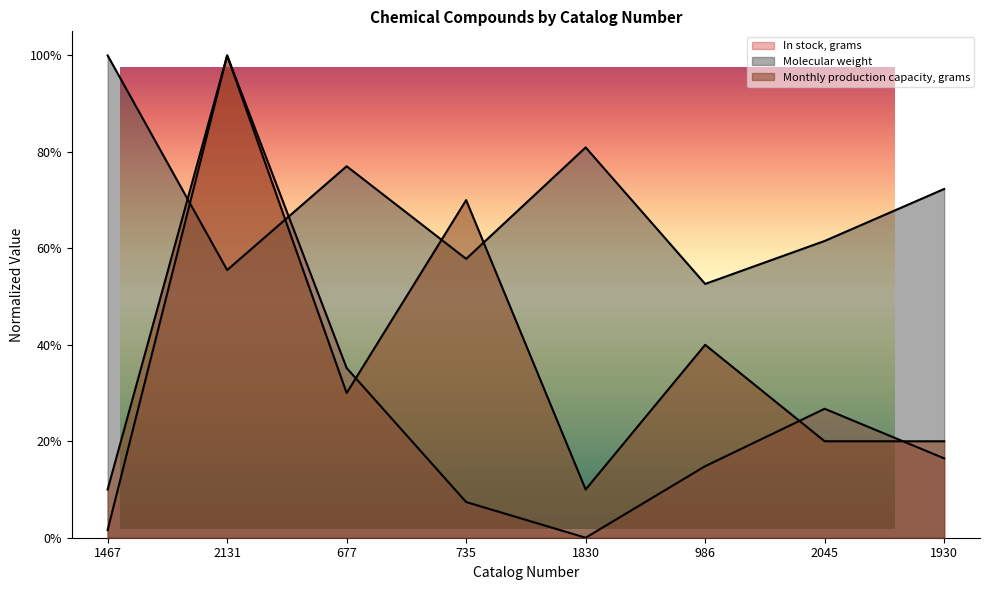

Between which two adjacent categories do Molecular weight and In stock, grams first intersect?

1467 and 2131